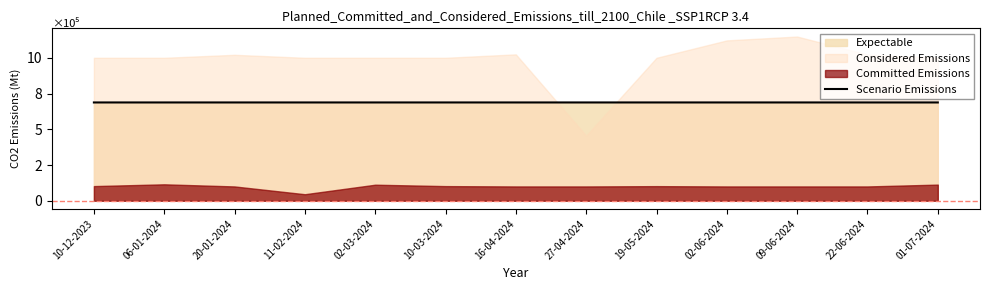

How many categories are shown in the chart?

13